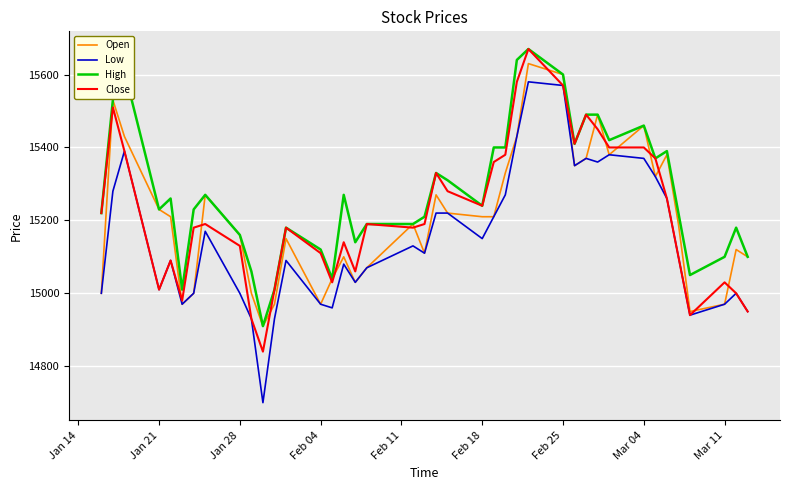

What is the difference between the maximum and second lowest values in the Close series?

740